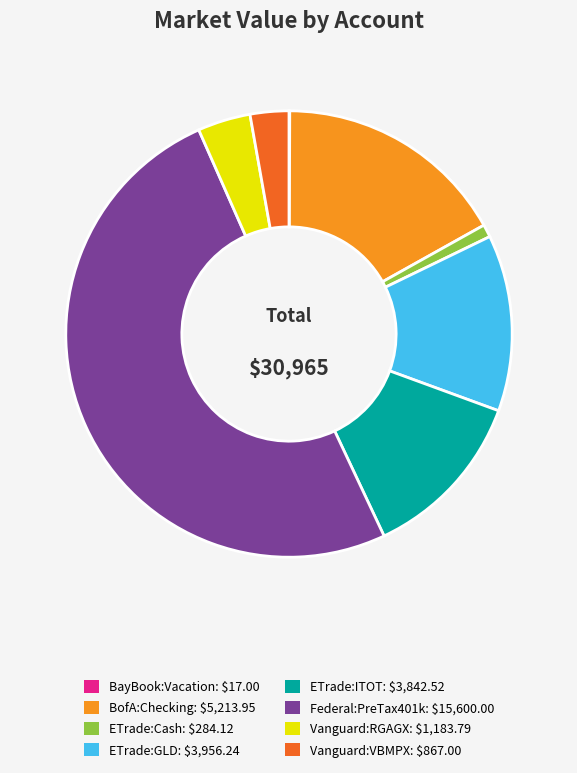

The Vanguard:RGAGX: $1,183.79 slice represents 9% of the pie. True or false?

False